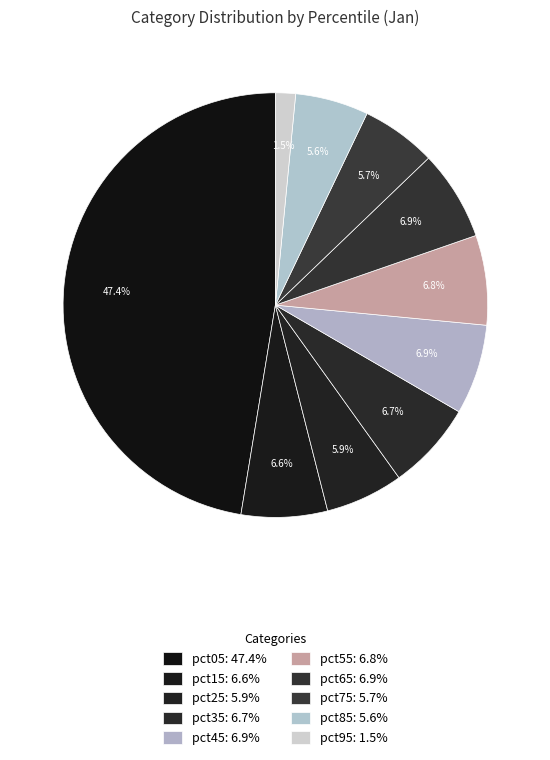

Rank the categories by value from lowest to highest.

pct95, pct85, pct75, pct25, pct15, pct35, pct55, pct65, pct45, pct05